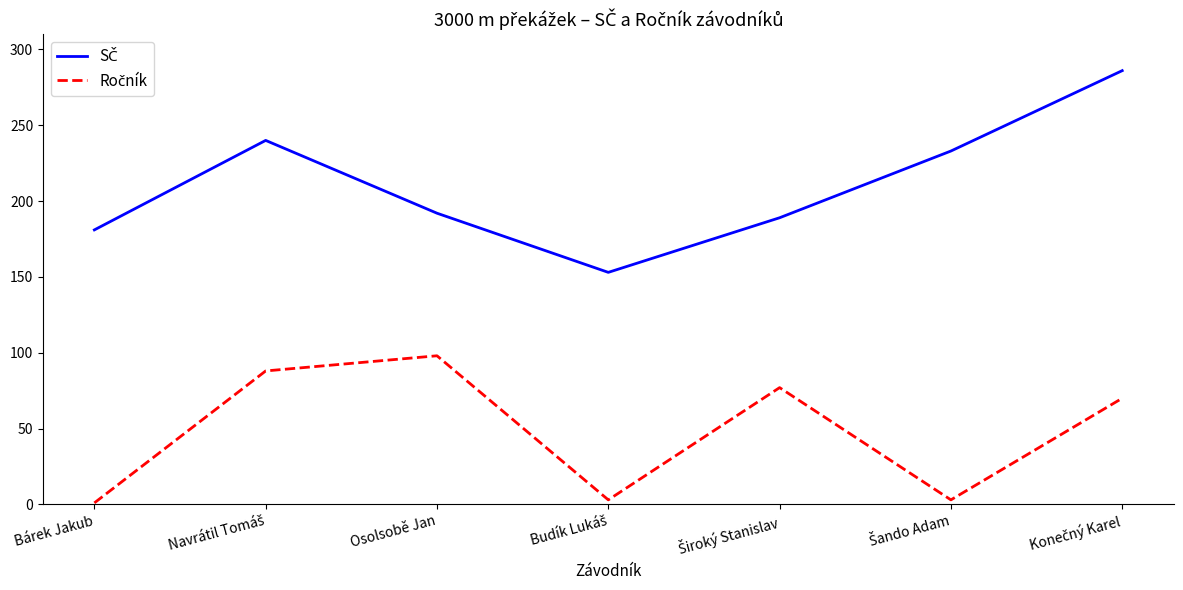

What is the total value across all series at Osolsobě Jan?

290